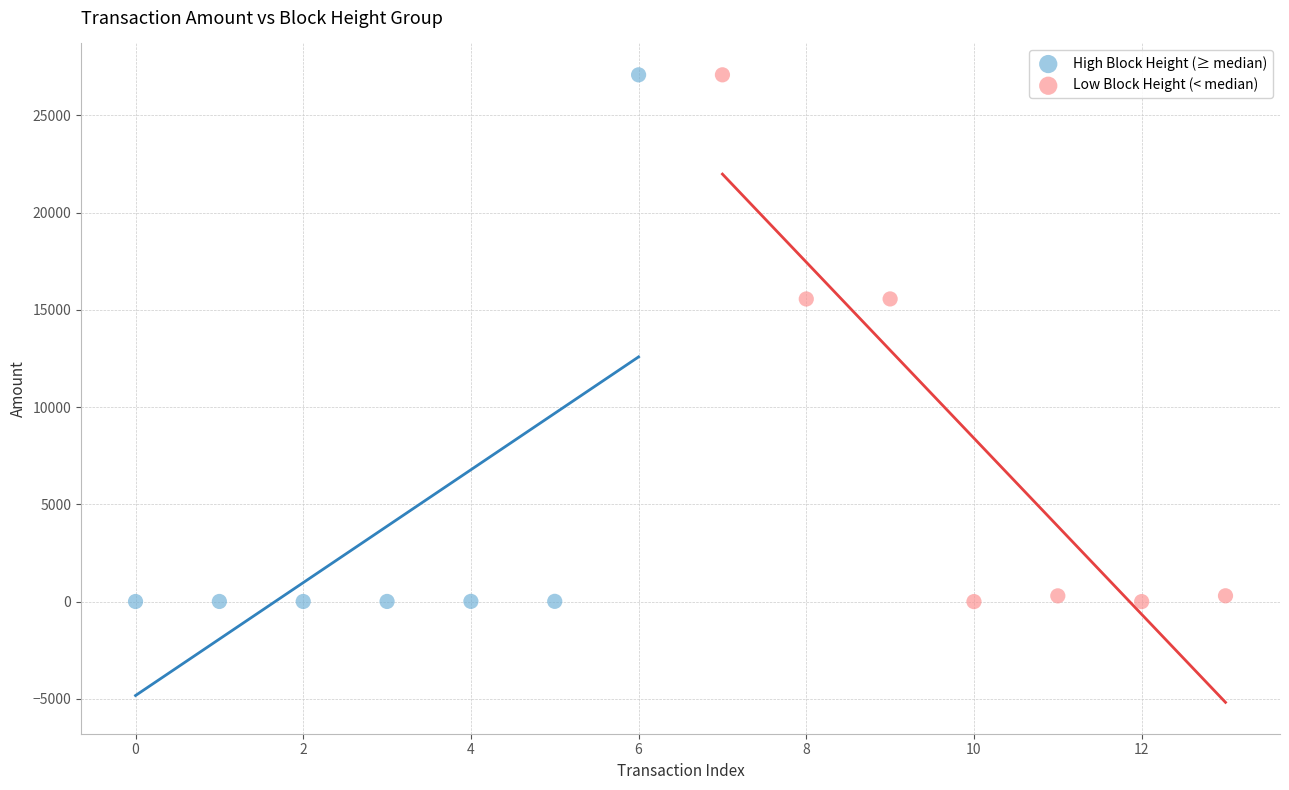

What are all the series names shown in the legend?

High Block Height (≥ median), Low Block Height (< median)